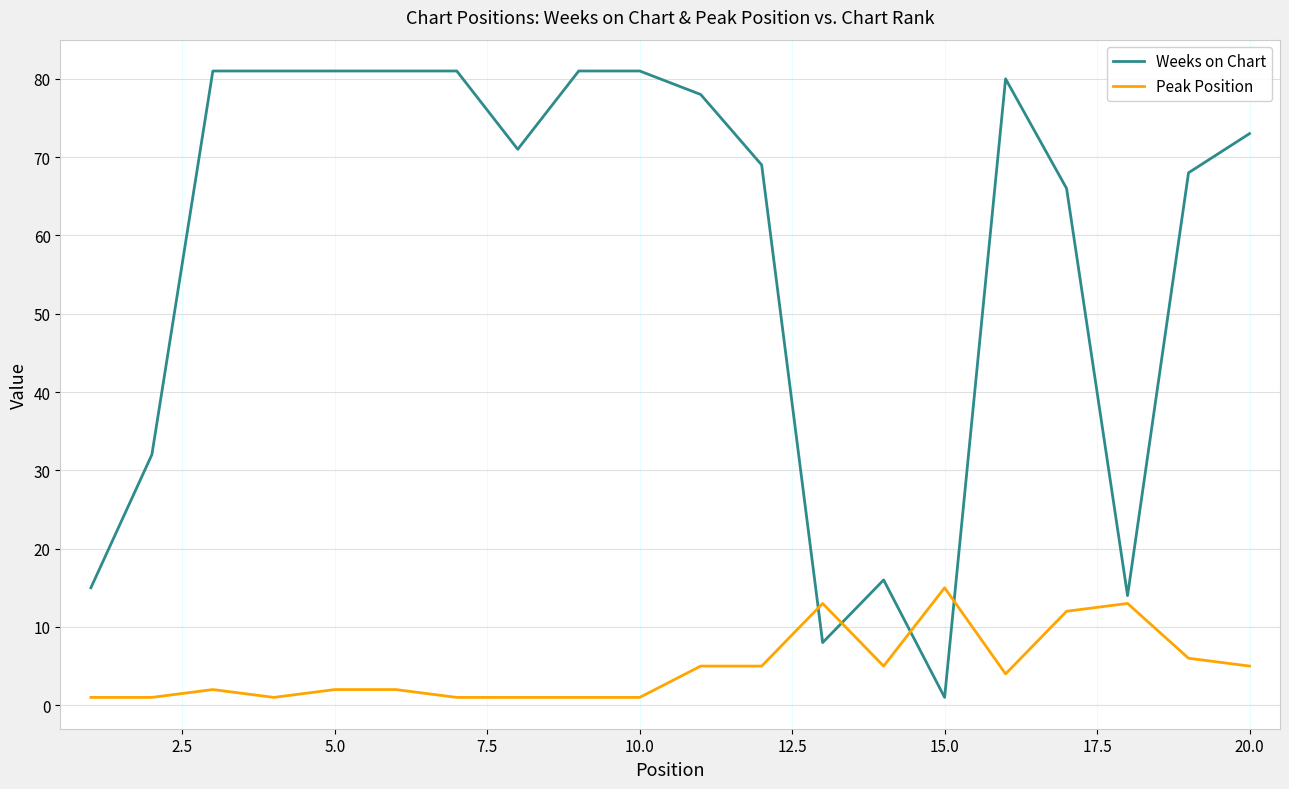

Which series has the largest total across all categories?

Weeks on Chart